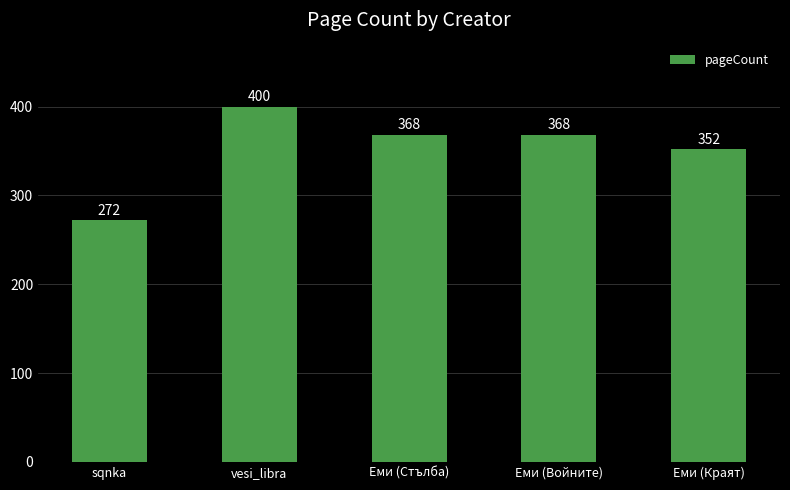

Approximately how many times larger is the value at sqnka compared to Еми (Войните)?

0.7